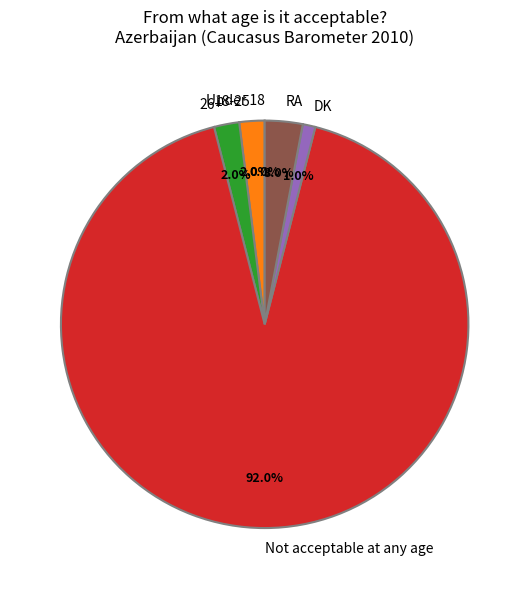

To the nearest percent, what percentage of the pie is 26+?

2%